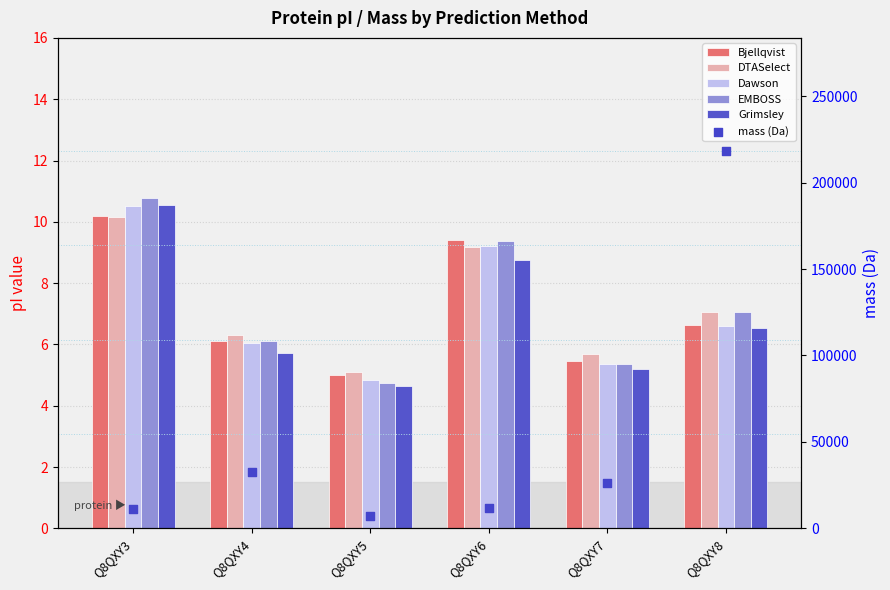

What are all the series names shown in the legend?

Bjellqvist, DTASelect, Dawson, EMBOSS, Grimsley, mass (Da)